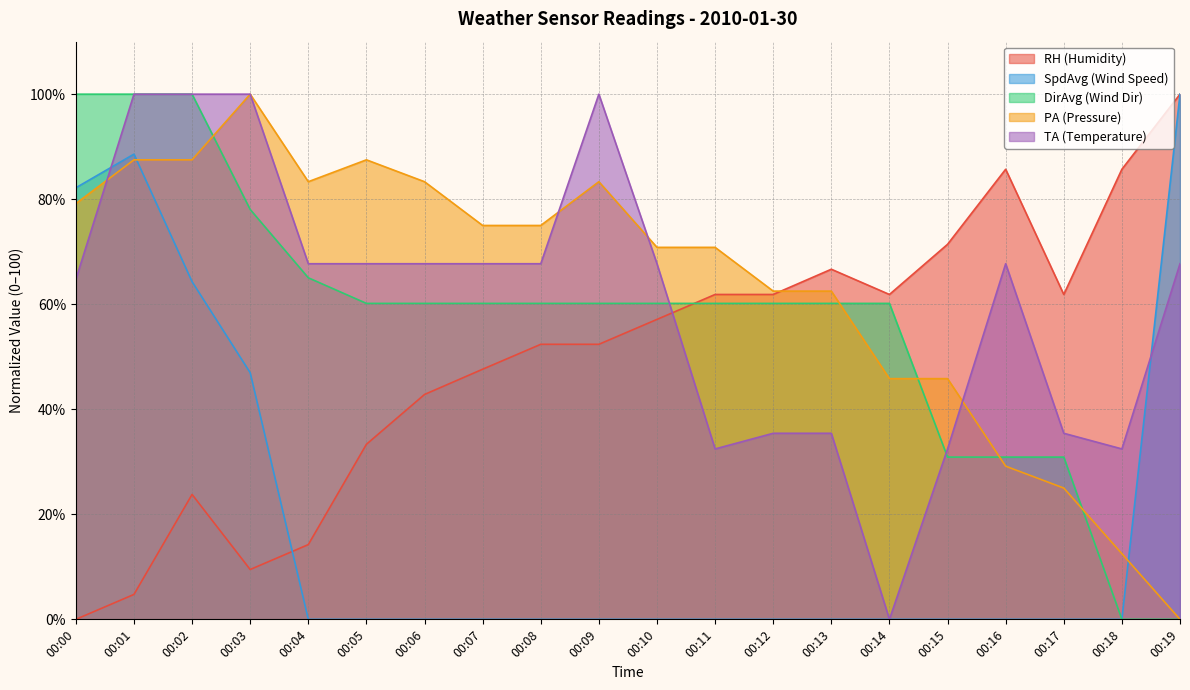

Where is the first local minimum for RH (Humidity)?

00:03